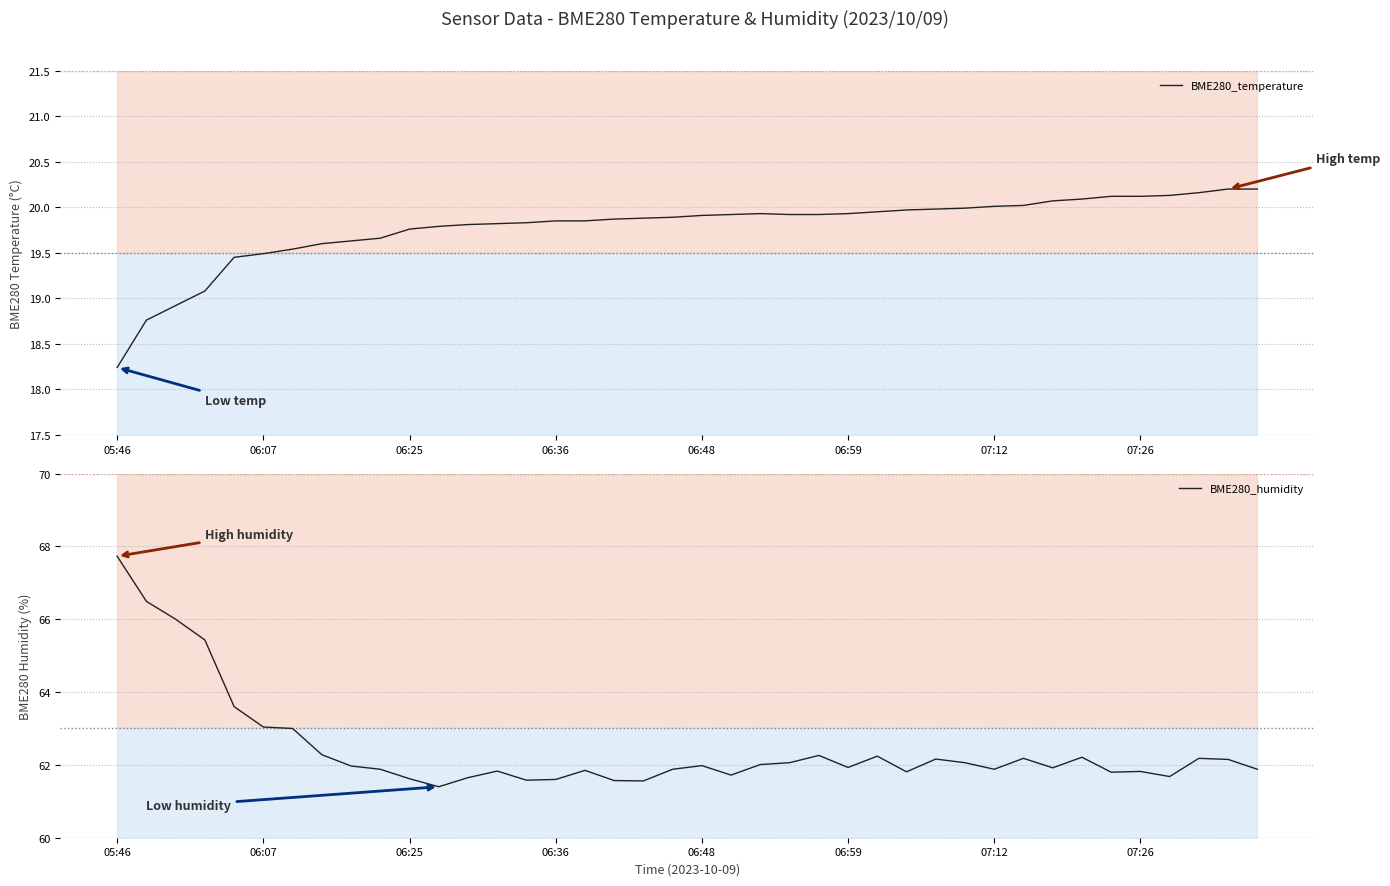

At which category is the sum across all series the highest?

05:46